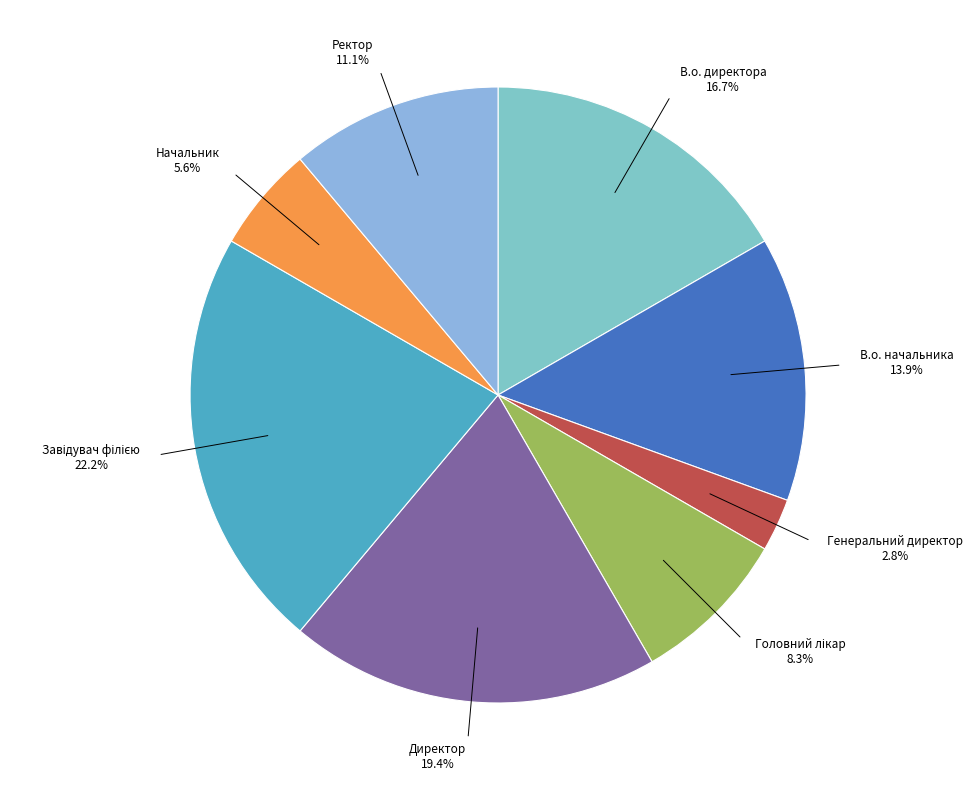

Is there any slice that represents more than half of the pie?

No